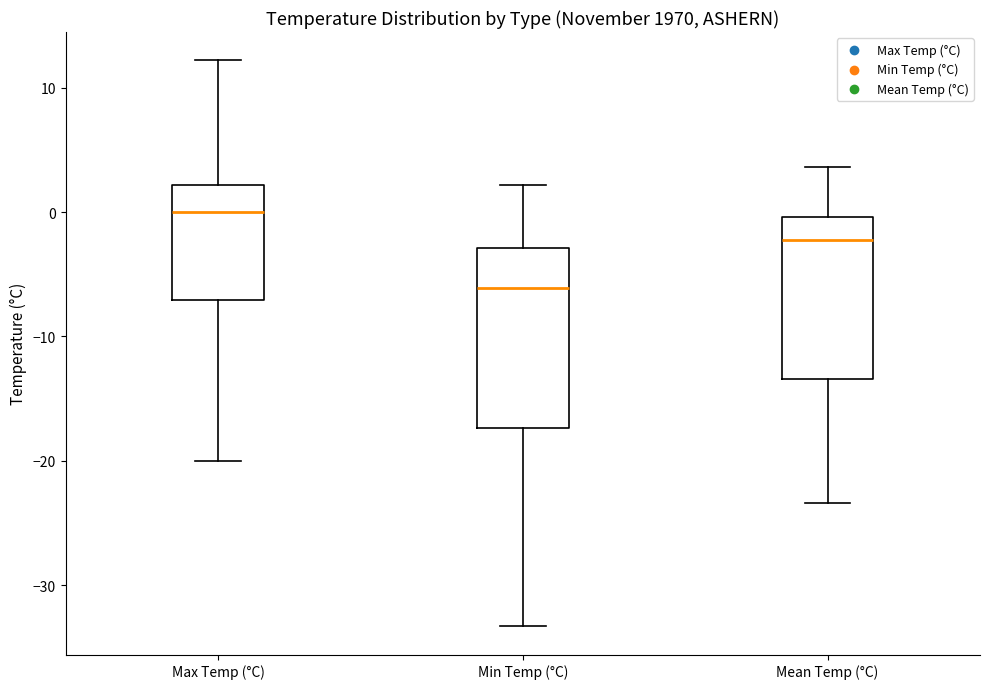

Reading left to right, transcribe this box plot: for each box, give where its median line is, the range the box spans, and where its two whiskers end, as read against the y-axis. The values are not printed on the chart, so give them approximately, as read against the axis.

Max Temp (°C): median 0, box -7 to 2, whiskers -20 to 12
Min Temp (°C): median -6, box -17 to -3, whiskers -33 to 2
Mean Temp (°C): median -2, box -13 to 0, whiskers -23 to 4